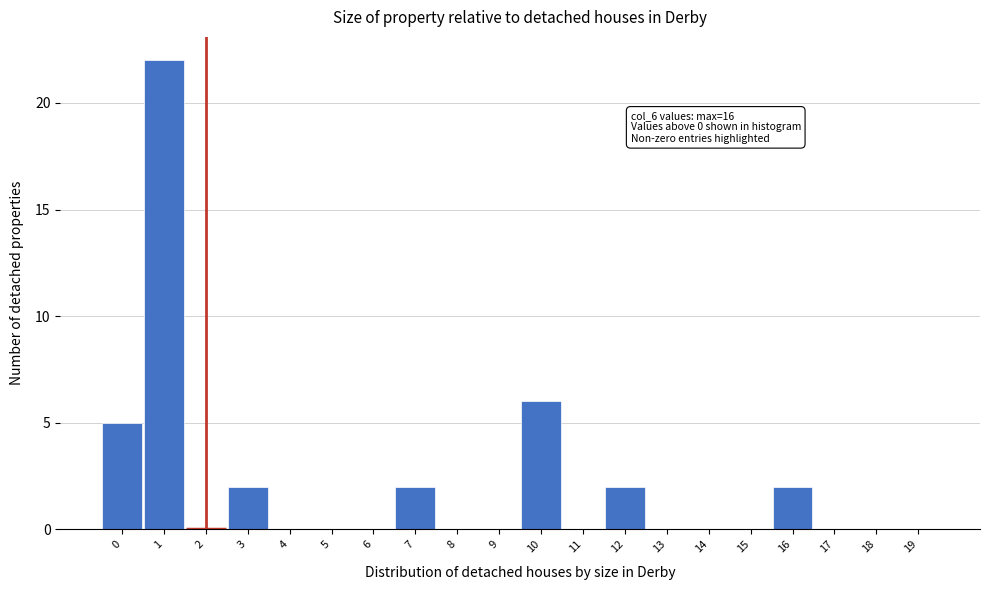

Reading left to right, transcribe all the data shown in this chart.

0=5	1=22	2=0	3=2	4=0	5=0	6=0	7=2	8=0	9=0	10=6	11=0	12=2	13=0	14=0	15=0	16=2	17=0	18=0	19=0